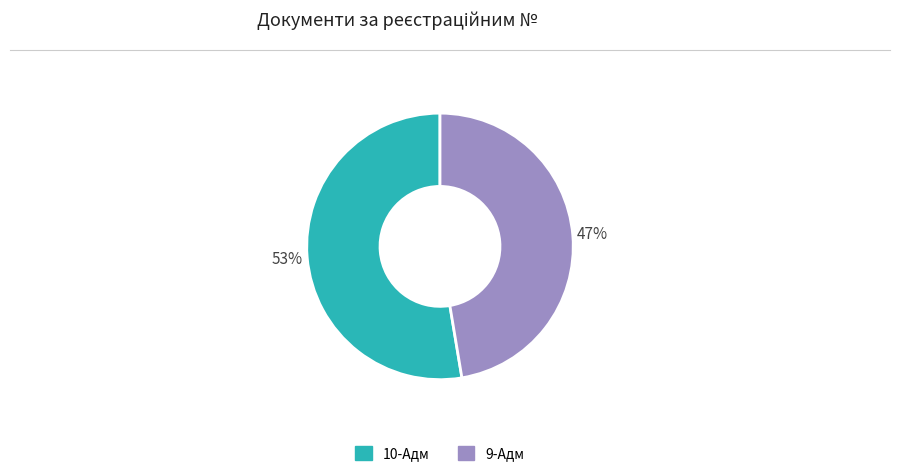

To the nearest percent, what portion does 10-Адм represent?

53%